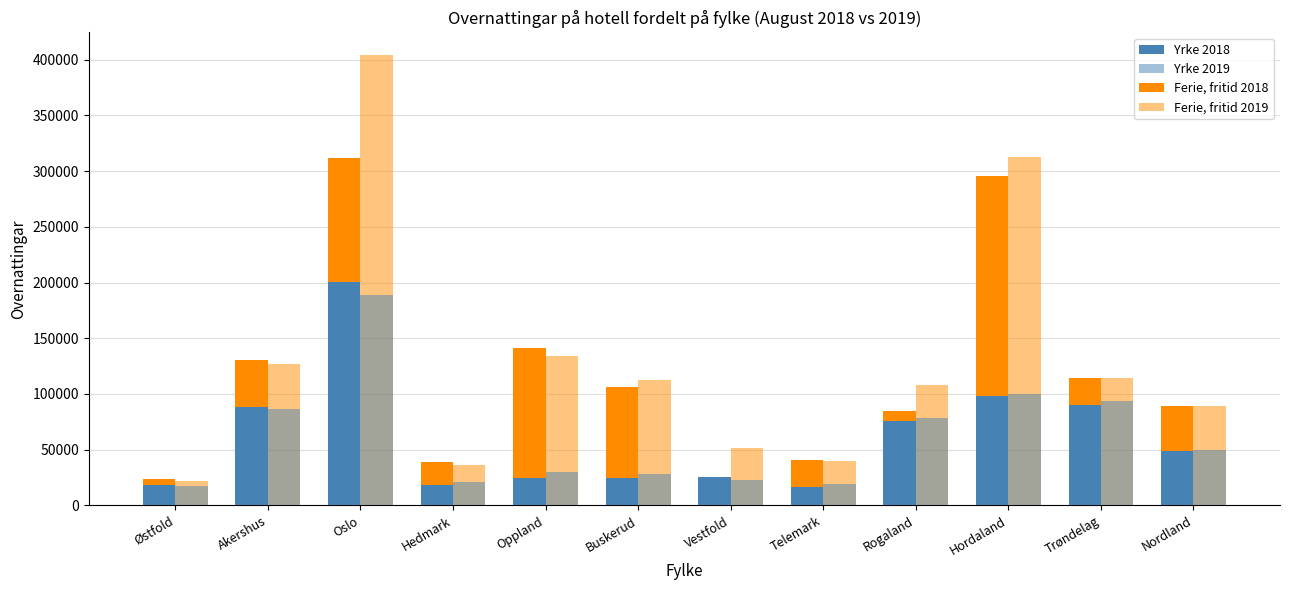

How many distinct data groups are displayed?

4